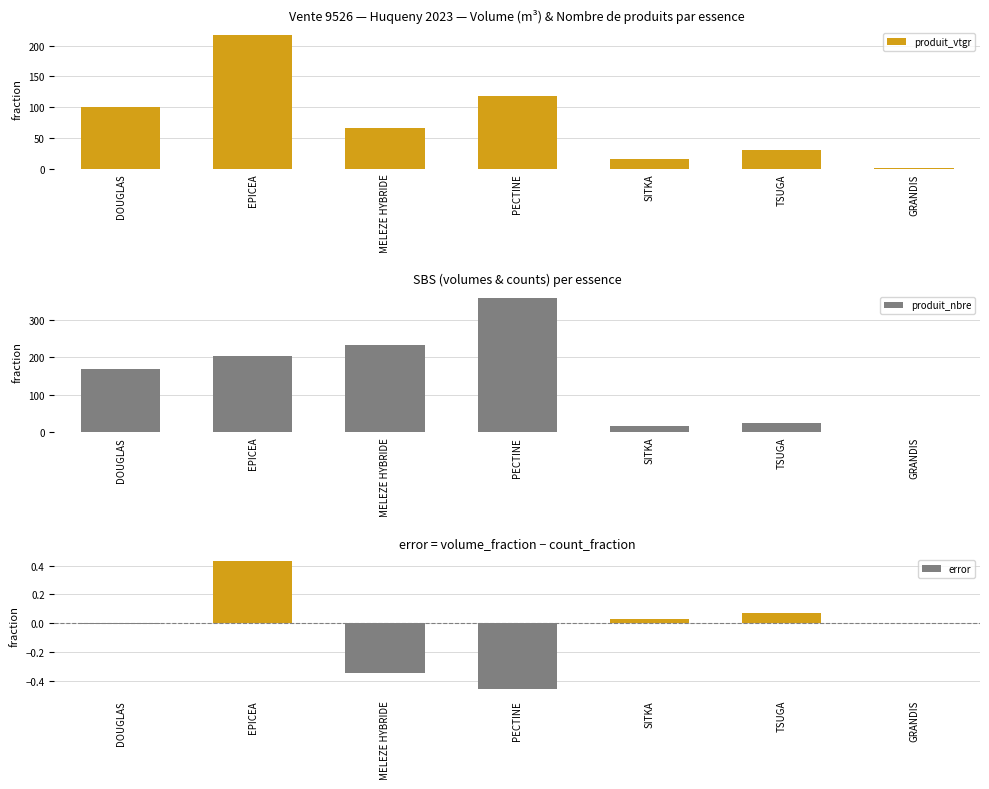

What is the value of the error bar at the 6th from the left?

0.1